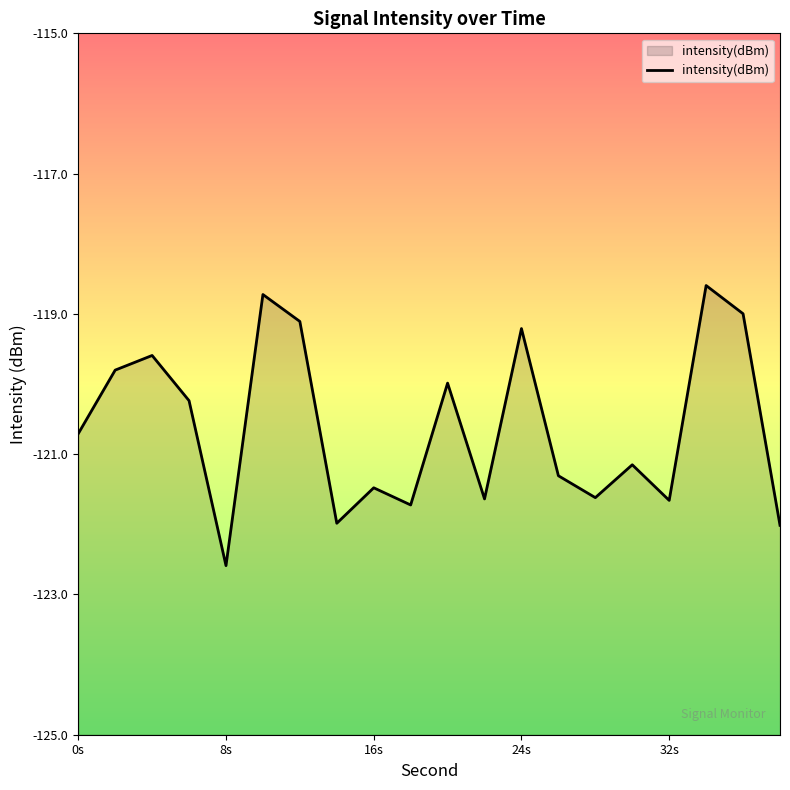

How many data points are less than -120?

12